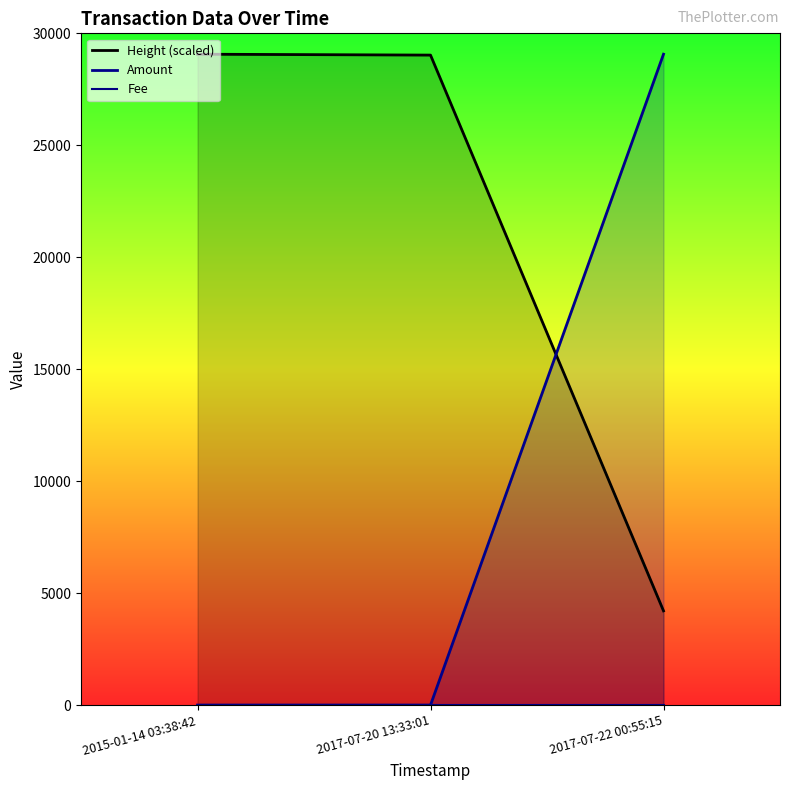

What are all the series names shown in the legend?

Height (scaled), Amount, Fee